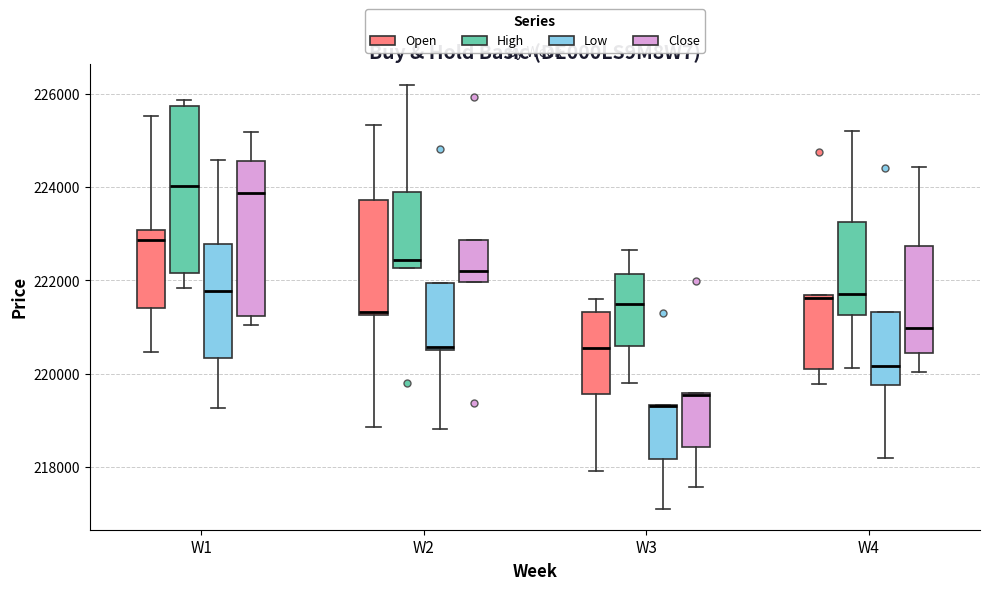

Reading left to right, transcribe this box plot: for each box, give where its median line is, the range the box spans, and where its two whiskers end, as read against the y-axis. The values are not printed on the chart, so give them approximately, as read against the axis.

W1 (Open): median 222800, box 221400 to 223000, whiskers 220400 to 225600
W1 (High): median 224000, box 222200 to 225800, whiskers 221800 to 225800 (just above the box's upper edge)
W1 (Low): median 221800, box 220400 to 222800, whiskers 219200 to 224600
W1 (Close): median 223800, box 221200 to 224600, whiskers 221000 to 225200
W2 (Open): median 221400, box 221200 to 223800, whiskers 218800 to 225400
W2 (High): median 222400, box 222200 to 223800, whiskers 222200 to 226200
W2 (Low): median 220600 (just above the box's lower edge), box 220600 to 222000, whiskers 218800 to 222000
W2 (Close): median 222200, box 222000 to 222800, whiskers 222000 to 222800
W3 (Open): median 220600, box 219600 to 221400, whiskers 218000 to 221600
W3 (High): median 221400, box 220600 to 222200, whiskers 219800 to 222600
W3 (Low): median 219200 (drawn on the box's upper edge), box 218200 to 219400, whiskers 217200 to 219400
W3 (Close): median 219600, box 218400 to 219600, whiskers 217600 to 219600
W4 (Open): median 221600 (just below the box's upper edge), box 220200 to 221600, whiskers 219800 to 221600
W4 (High): median 221800, box 221200 to 223200, whiskers 220200 to 225200
W4 (Low): median 220200, box 219800 to 221400, whiskers 218200 to 221400
W4 (Close): median 221000, box 220400 to 222800, whiskers 220000 to 224400